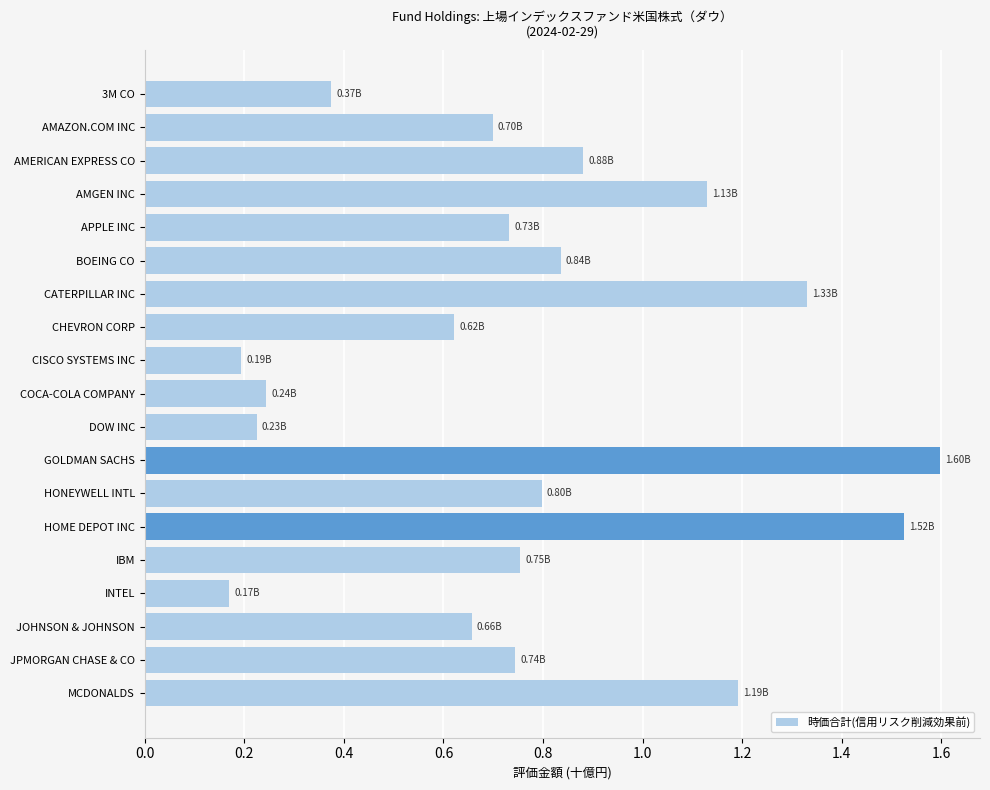

Count the number of data series in this chart.

1